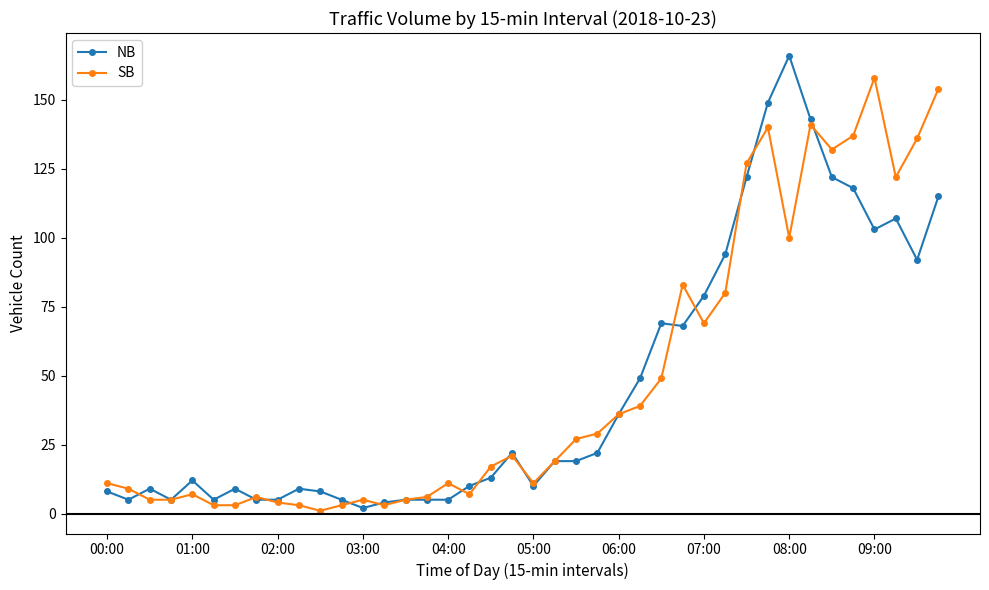

What is the maximum value shown in the chart?

166